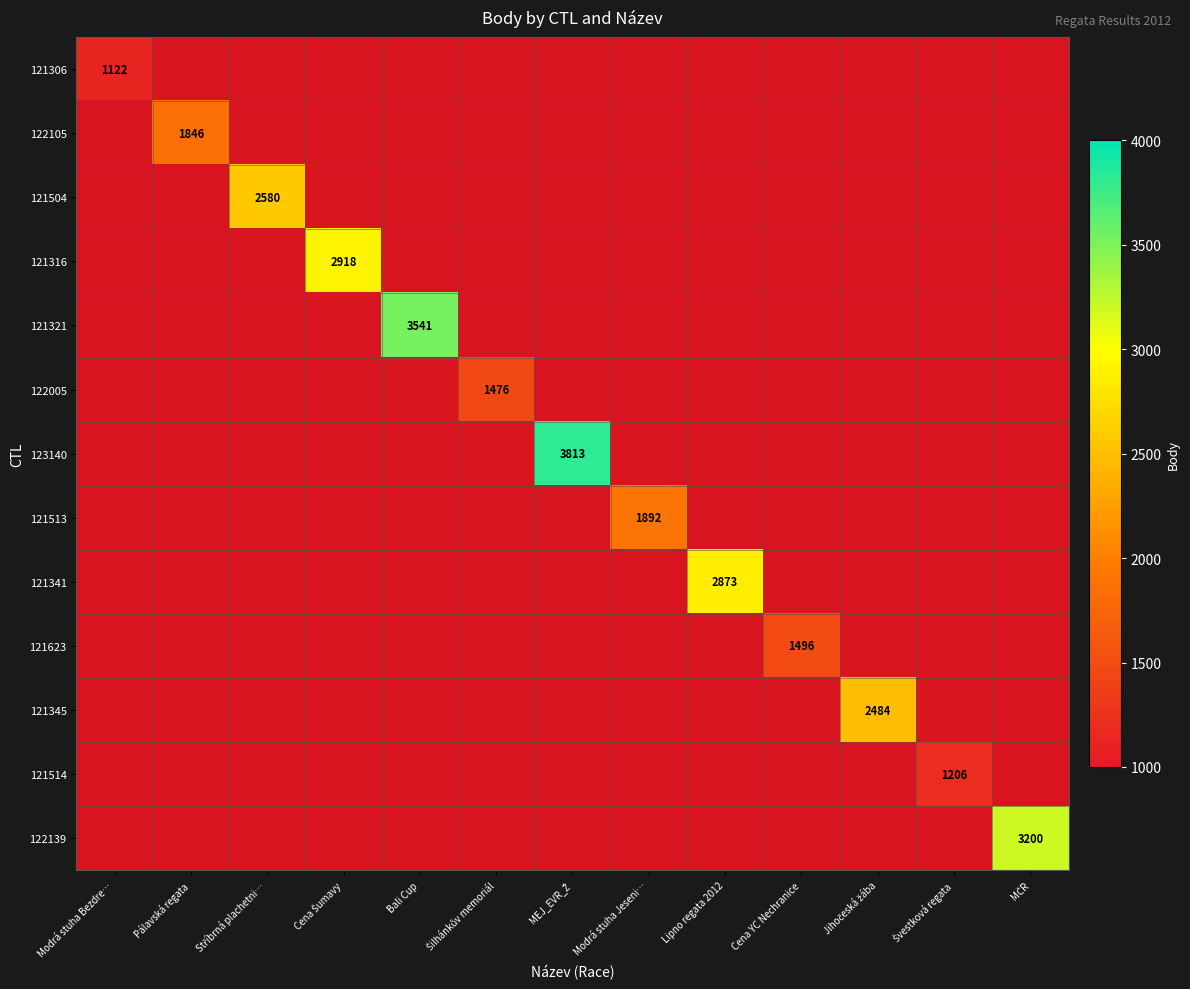

How many values in 121316 are above zero?

1